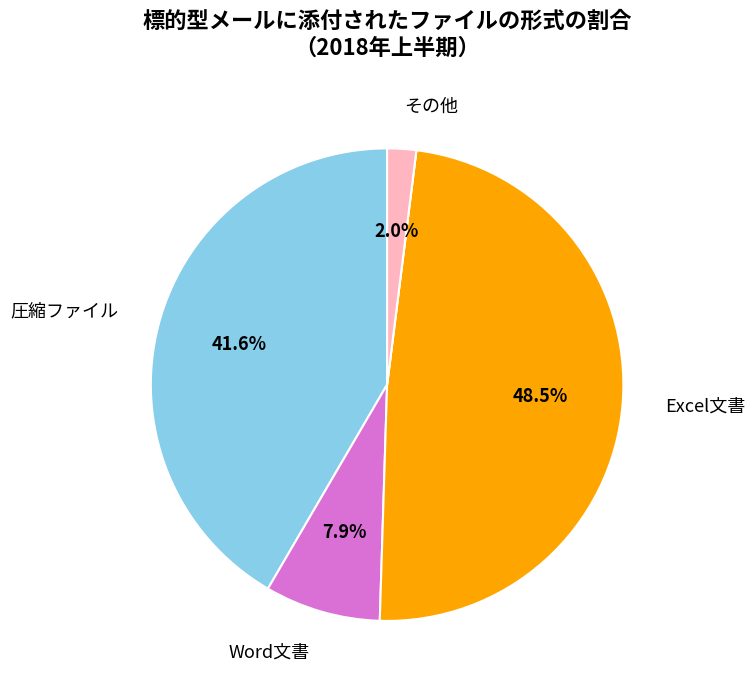

Does any single category account for the majority?

No